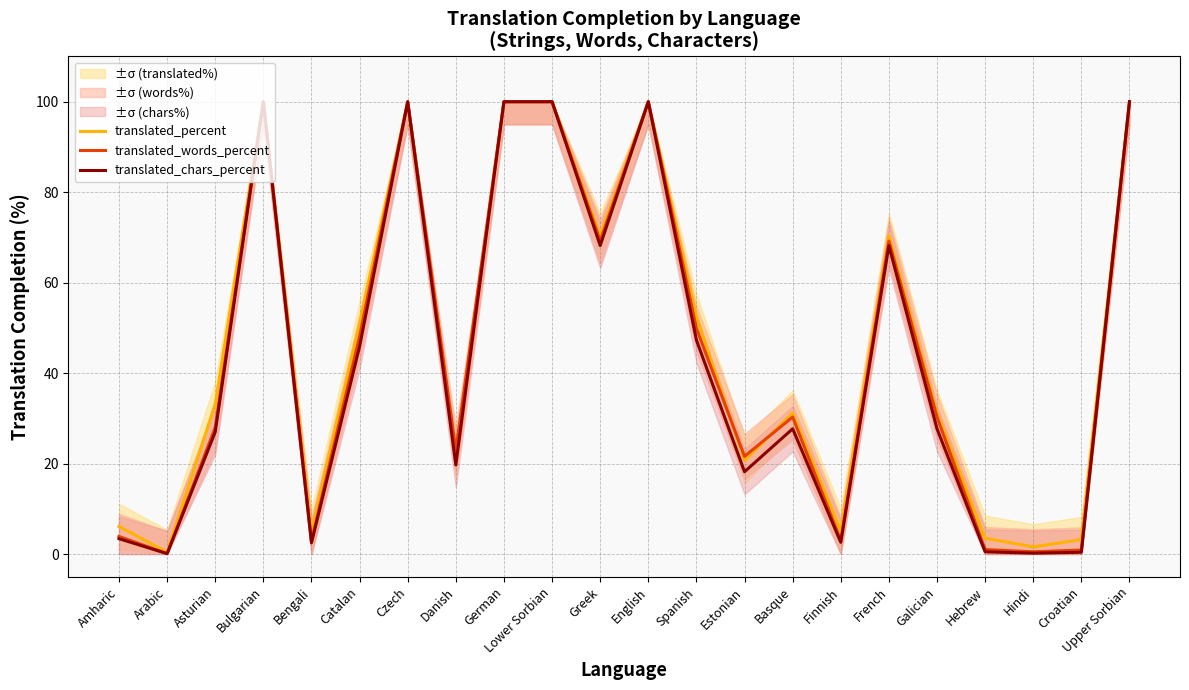

At Spanish, list the series in order from smallest to largest.

translated_chars_percent, translated_words_percent, translated_percent